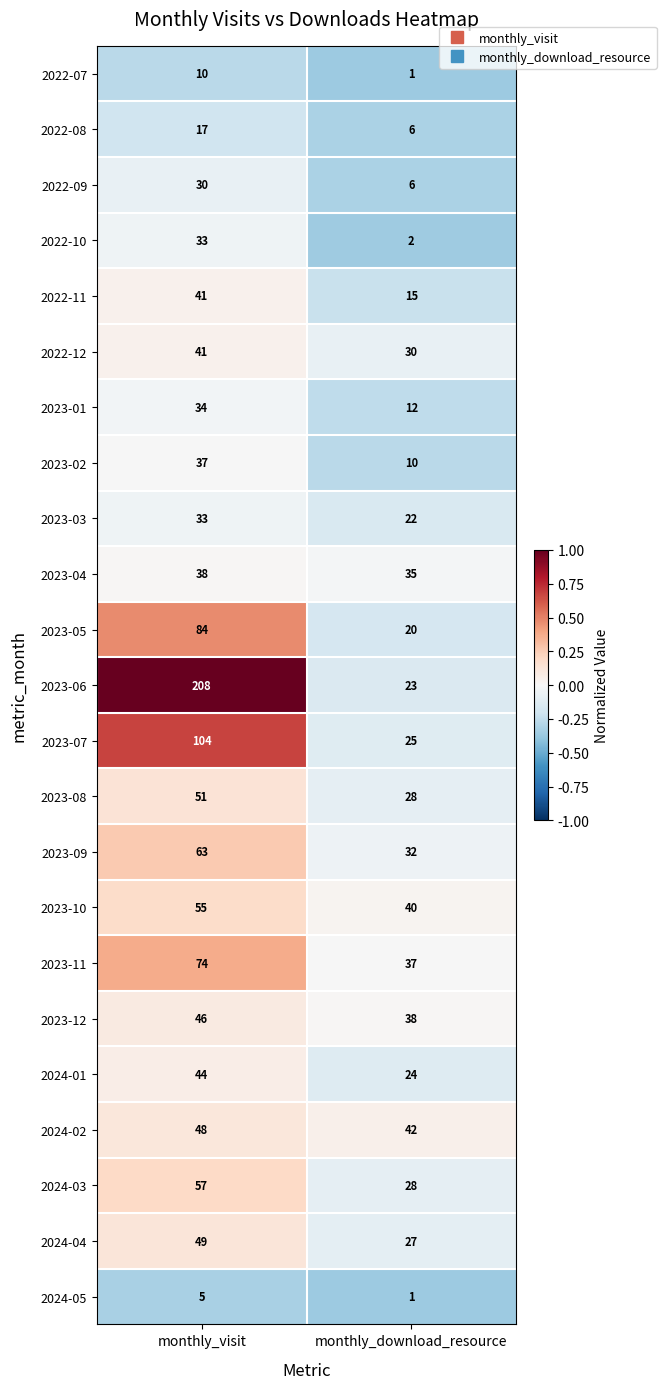

What value does the 2023-03 series have at monthly_visit, to the nearest 10?

30